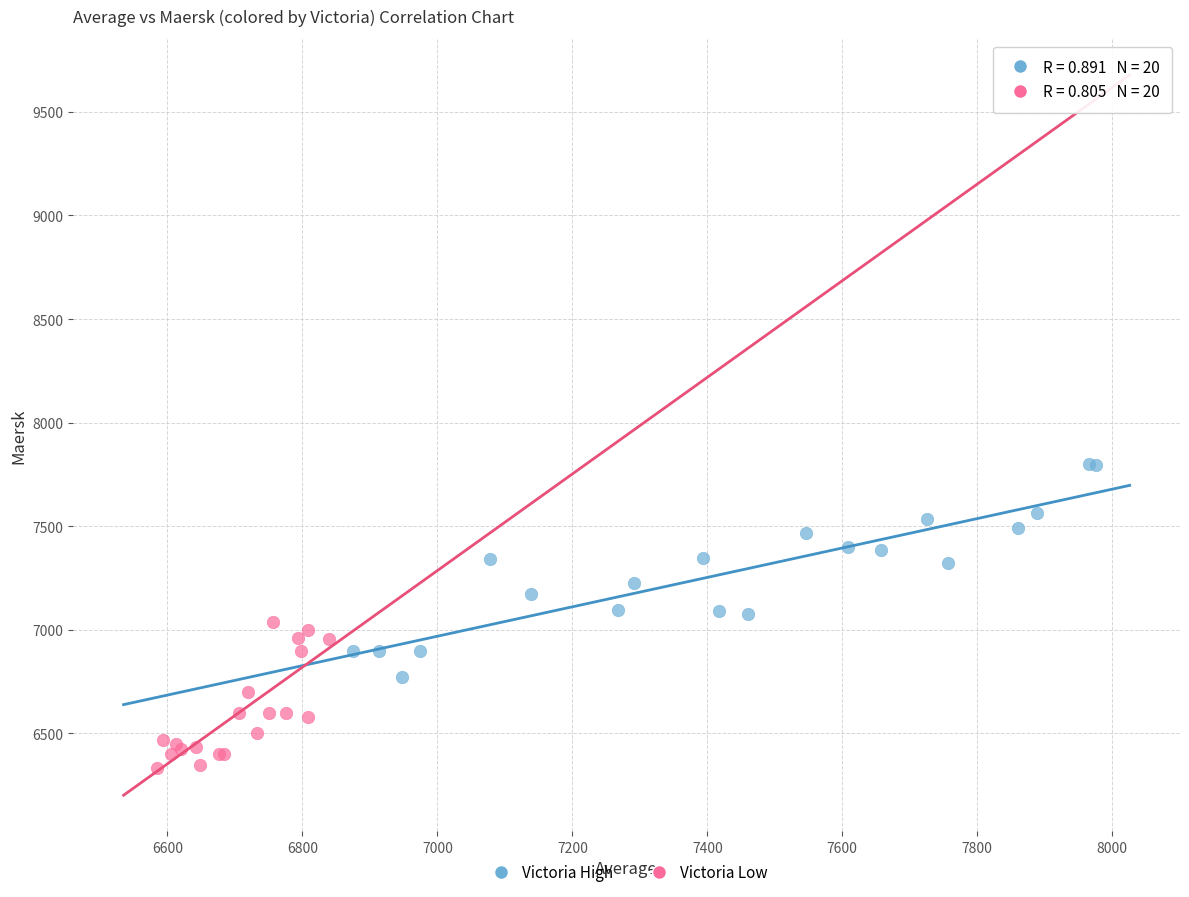

Which series has the widest spread of Y values?

Victoria High